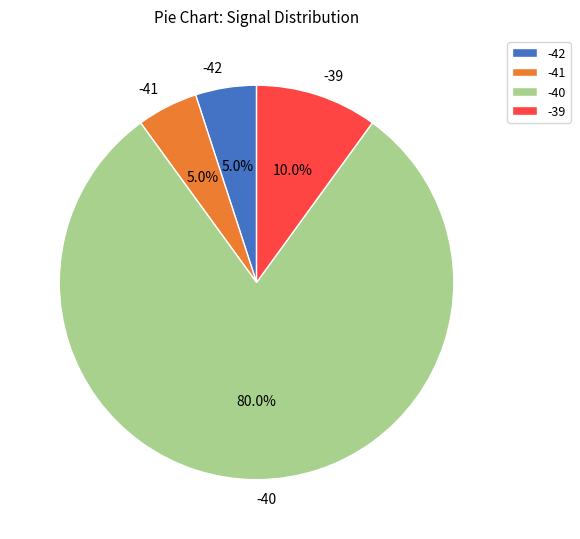

What is the largest slice in the pie chart?

-40